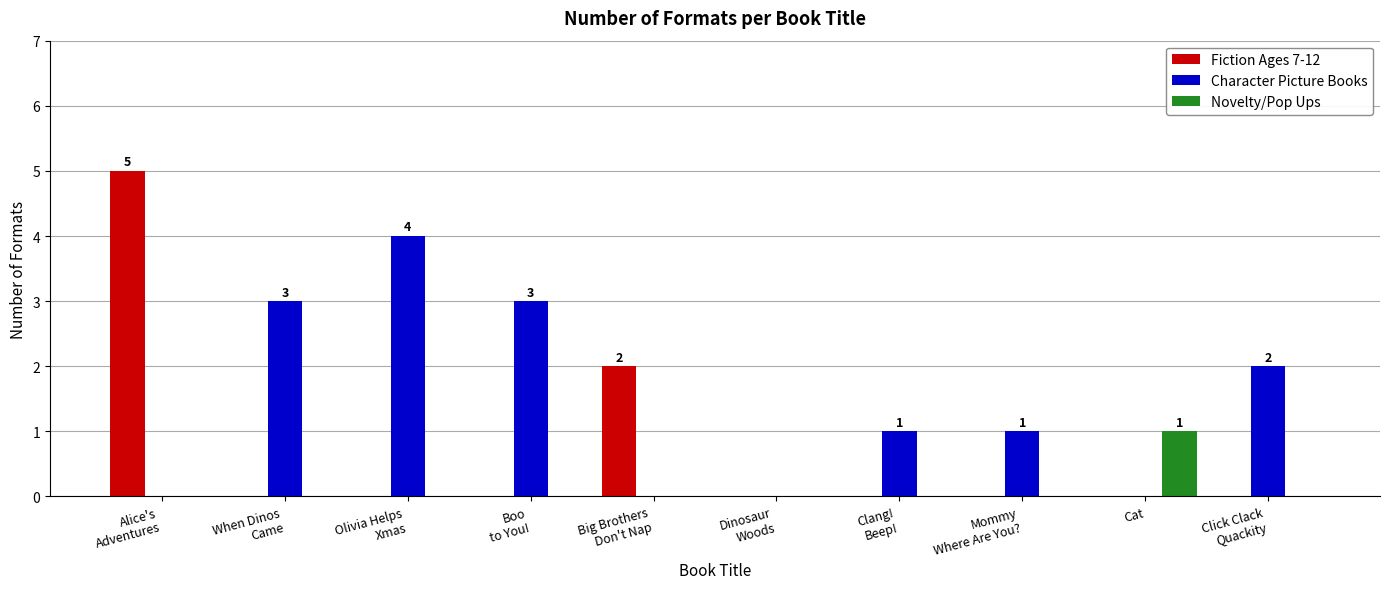

How many Novelty/Pop Ups values are between 0 and 1?

10